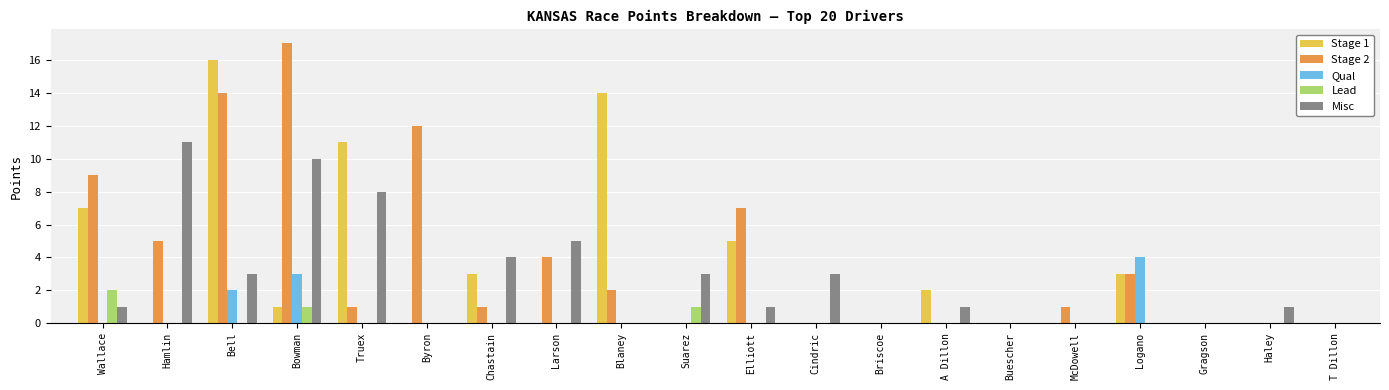

Reading right to left, extract all data points from this chart.

Stage 1: T Dillon=0	Haley=0	Gragson=0	Logano=3	McDowell=0	Buescher=0	A Dillon=2	Briscoe=0	Cindric=0	Elliott=5	Suarez=0	Blaney=14	Larson=0	Chastain=3	Byron=0	Truex=11	Bowman=1	Bell=16	Hamlin=0	Wallace=7
Stage 2: T Dillon=0	Haley=0	Gragson=0	Logano=3	McDowell=1	Buescher=0	A Dillon=0	Briscoe=0	Cindric=0	Elliott=7	Suarez=0	Blaney=2	Larson=4	Chastain=1	Byron=12	Truex=1	Bowman=17	Bell=14	Hamlin=5	Wallace=9
Qual: T Dillon=0	Haley=0	Gragson=0	Logano=4	McDowell=0	Buescher=0	A Dillon=0	Briscoe=0	Cindric=0	Elliott=0	Suarez=0	Blaney=0	Larson=0	Chastain=0	Byron=0	Truex=0	Bowman=3	Bell=2	Hamlin=0	Wallace=0
Lead: T Dillon=0	Haley=0	Gragson=0	Logano=0	McDowell=0	Buescher=0	A Dillon=0	Briscoe=0	Cindric=0	Elliott=0	Suarez=1	Blaney=0	Larson=0	Chastain=0	Byron=0	Truex=0	Bowman=1	Bell=0	Hamlin=0	Wallace=2
Misc: T Dillon=0	Haley=1	Gragson=0	Logano=0	McDowell=0	Buescher=0	A Dillon=1	Briscoe=0	Cindric=3	Elliott=1	Suarez=3	Blaney=0	Larson=5	Chastain=4	Byron=0	Truex=8	Bowman=10	Bell=3	Hamlin=11	Wallace=1